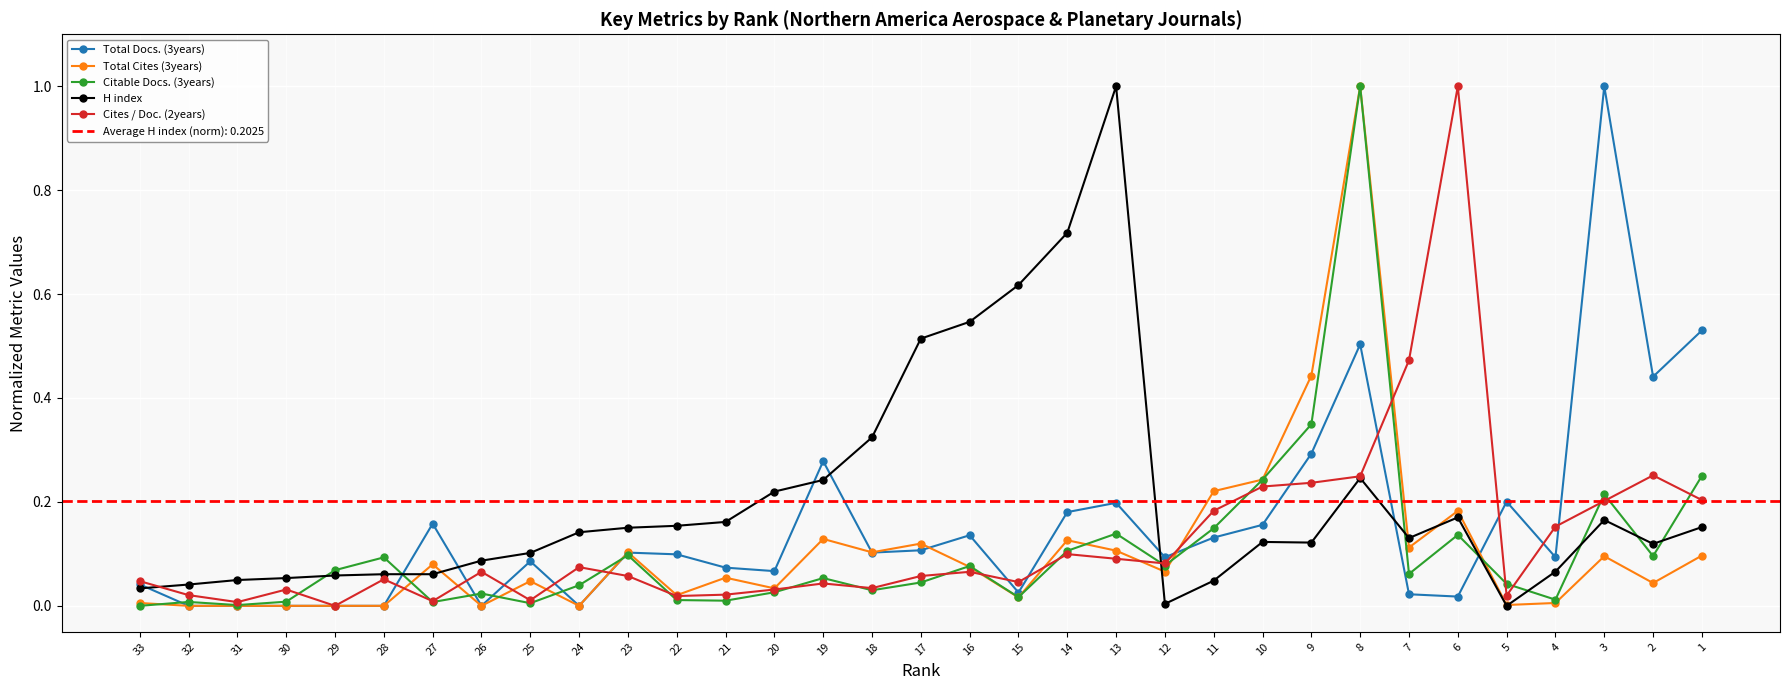

How many data points in Cites / Doc. (2years) are above 0?

32